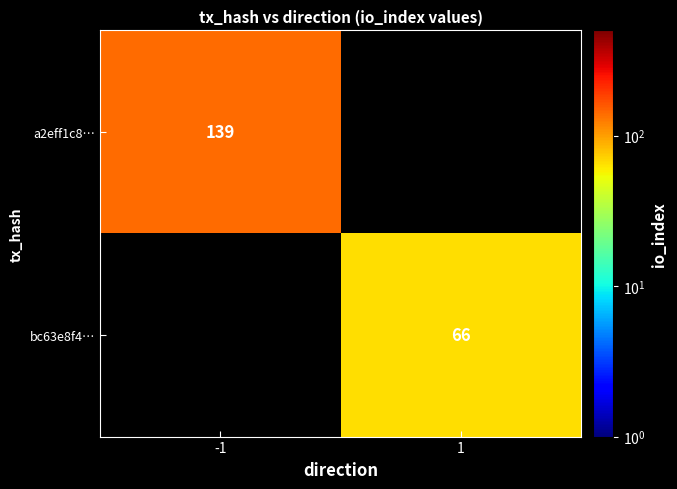

True or false: a2eff1c8… has a value of 139 at -1.

True